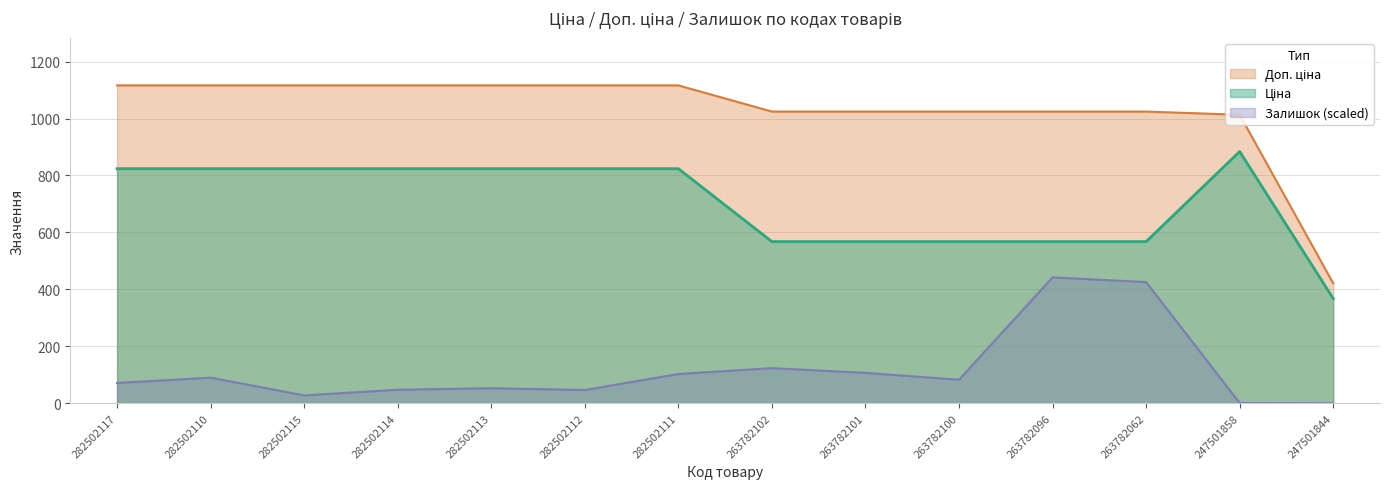

List the labels in order of Доп. ціна value, largest first.

282502117, 282502110, 282502115, 282502114, 282502113, 282502112, 282502111, 263782102, 263782101, 263782100, 263782096, 263782062, 247501858, 247501844